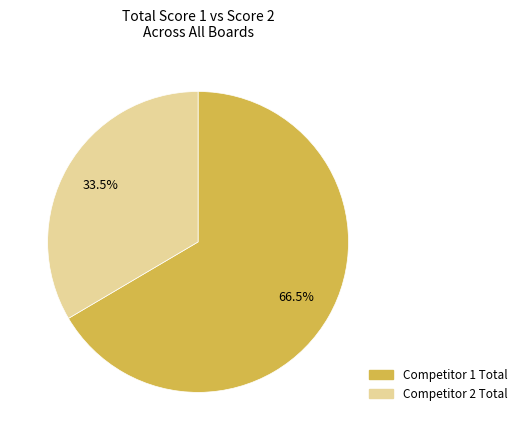

Is there any slice that represents more than half of the pie?

Yes